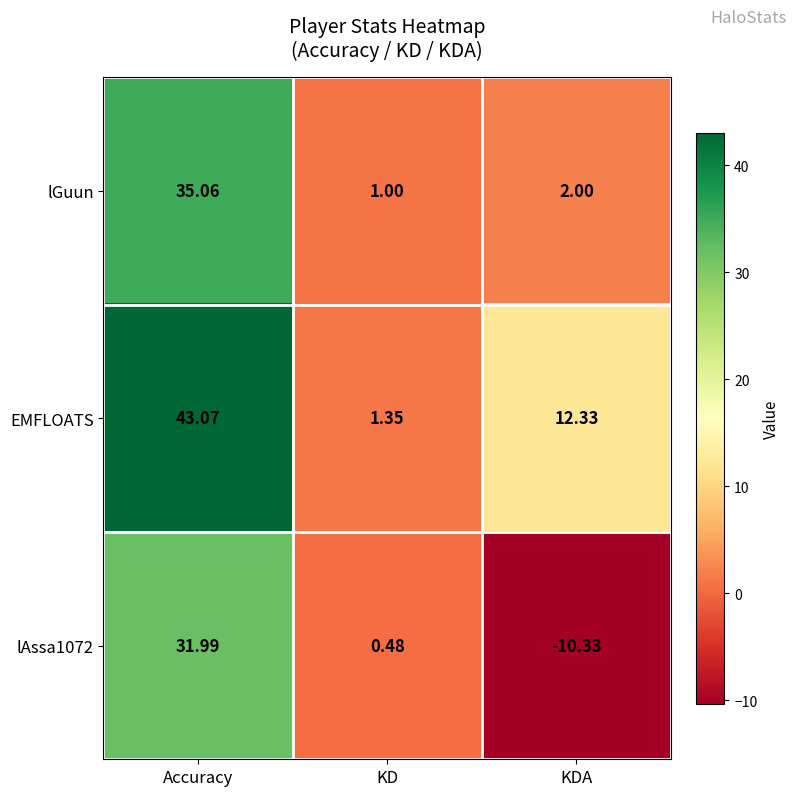

Which category has the highest value across all series?

Accuracy